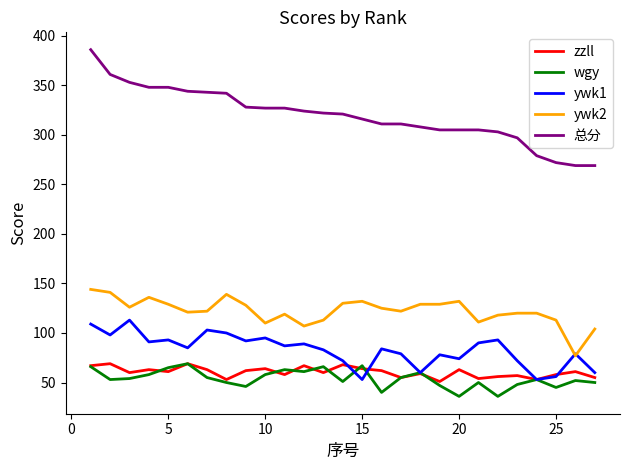

True or false: ywk2 and 总分 cross at least once.

False